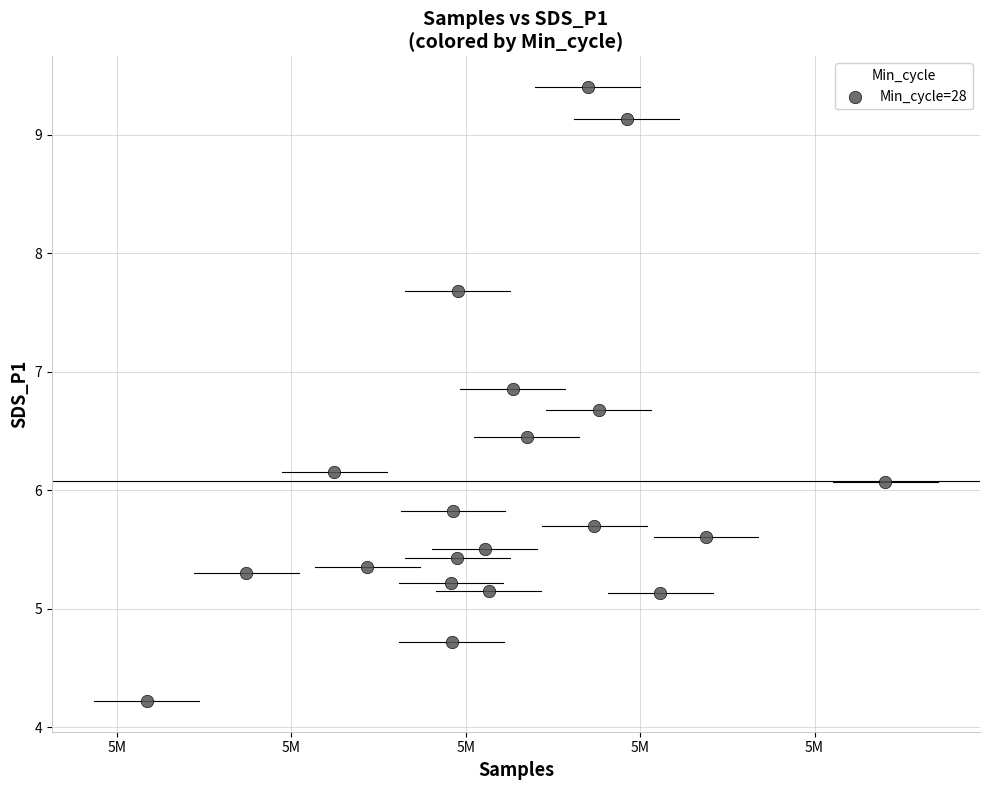

What is the range of X values (max minus min)?

42360.0